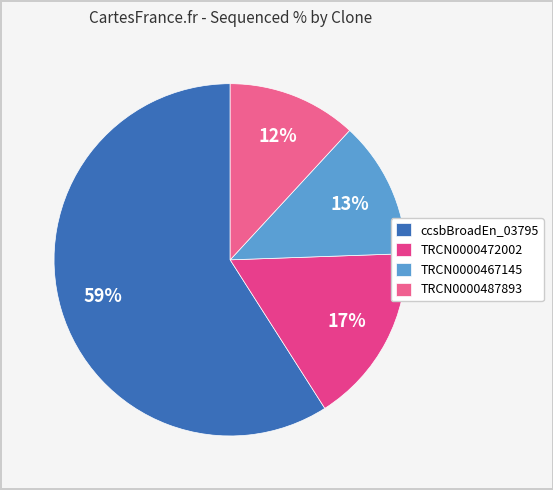

How many segments does this pie chart have?

4